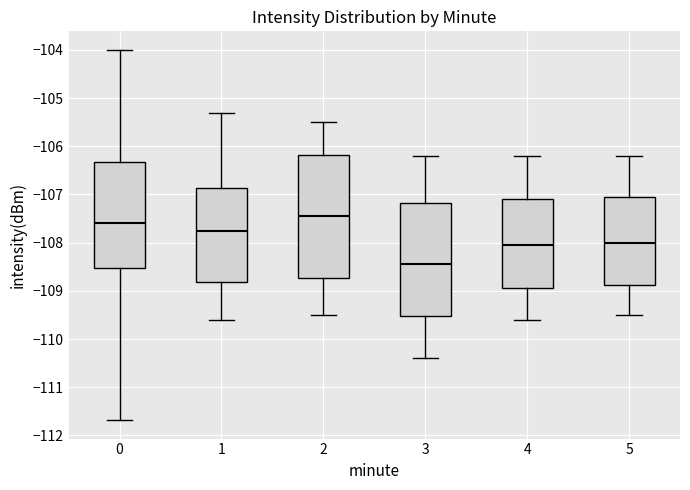

Where does the lower whisker of the box at x = 3 end on the y-axis? The values are not printed on the chart, so give them approximately, as read against the axis.

-110.4